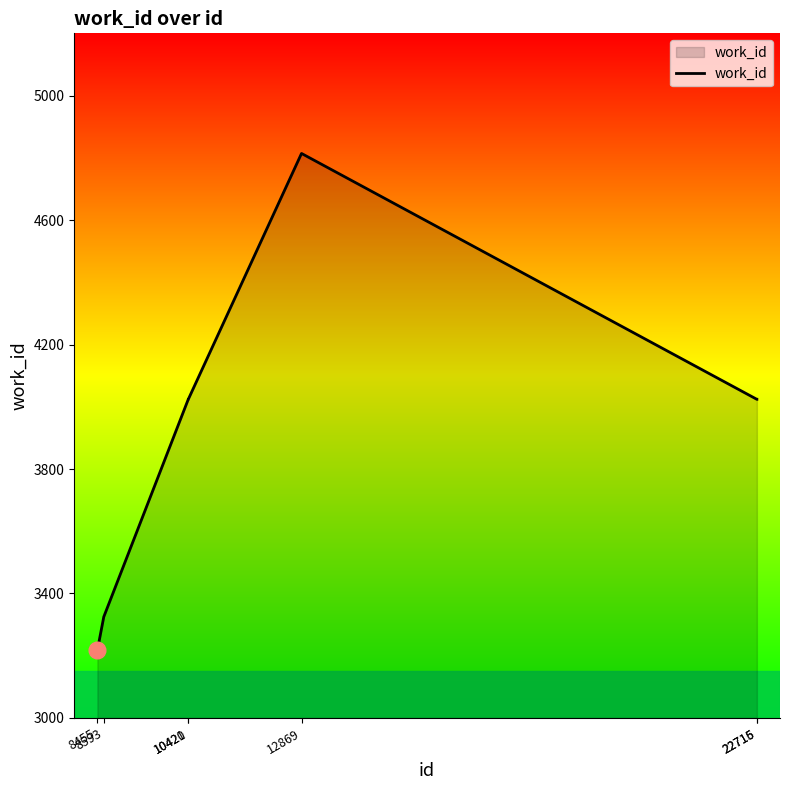

What is the difference between the maximum and minimum values?

1596